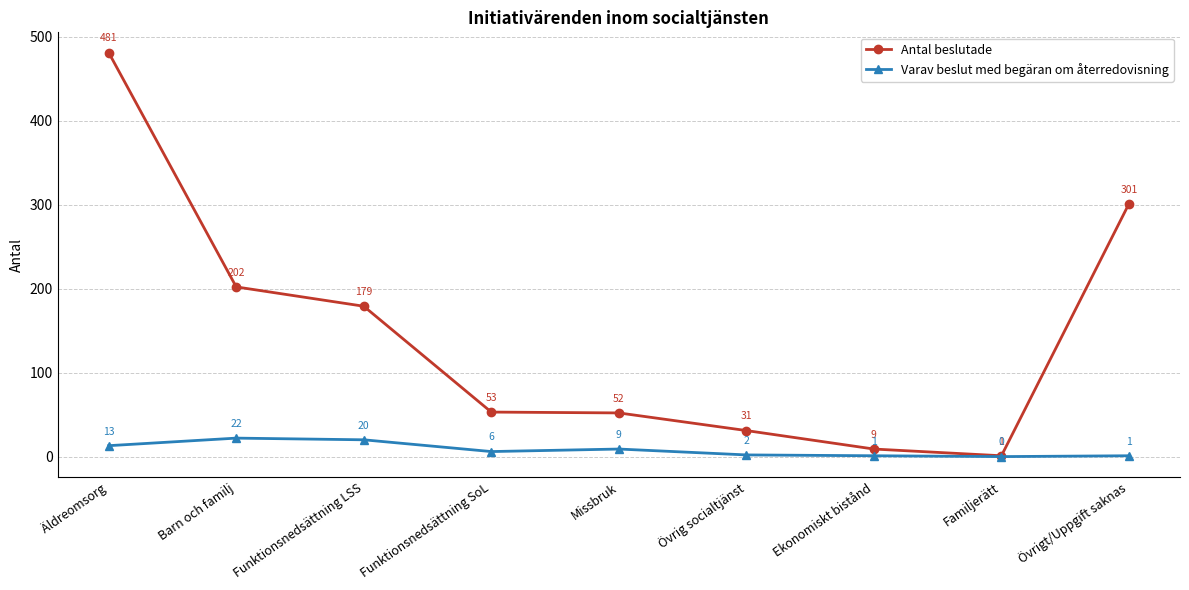

List the series in order of their peak value, highest first.

Antal beslutade, Varav beslut med begäran om återredovisning